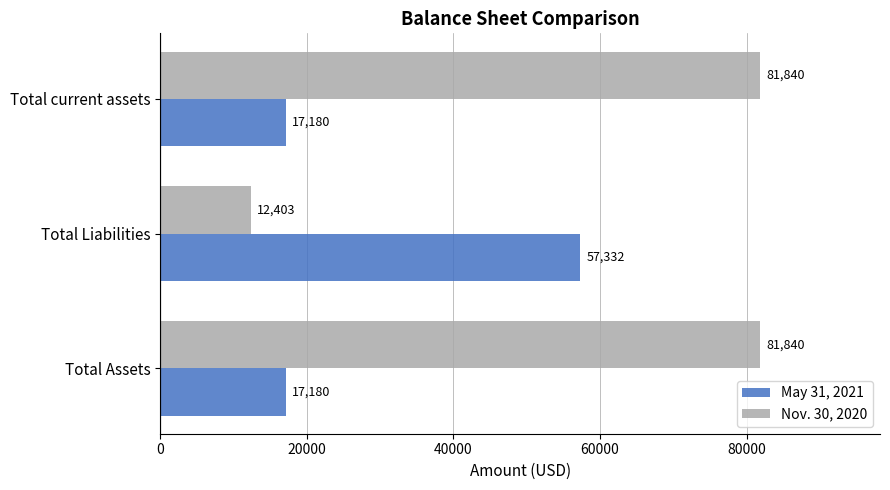

Which series has the widest spread of values?

Nov. 30, 2020